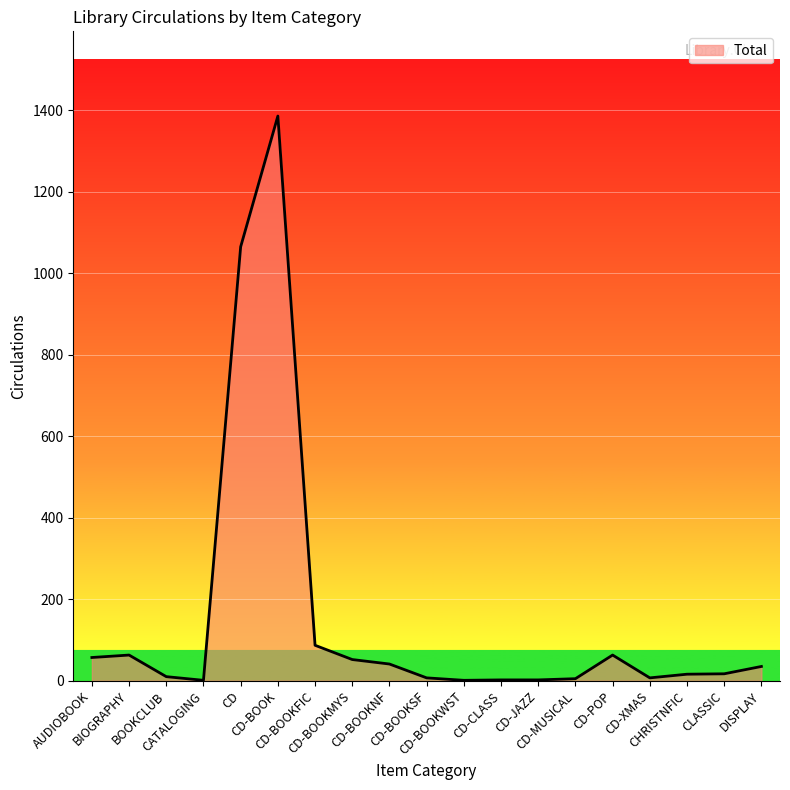

What is the sum of the values at CD-BOOKMYS and CHRISTNFIC?

68